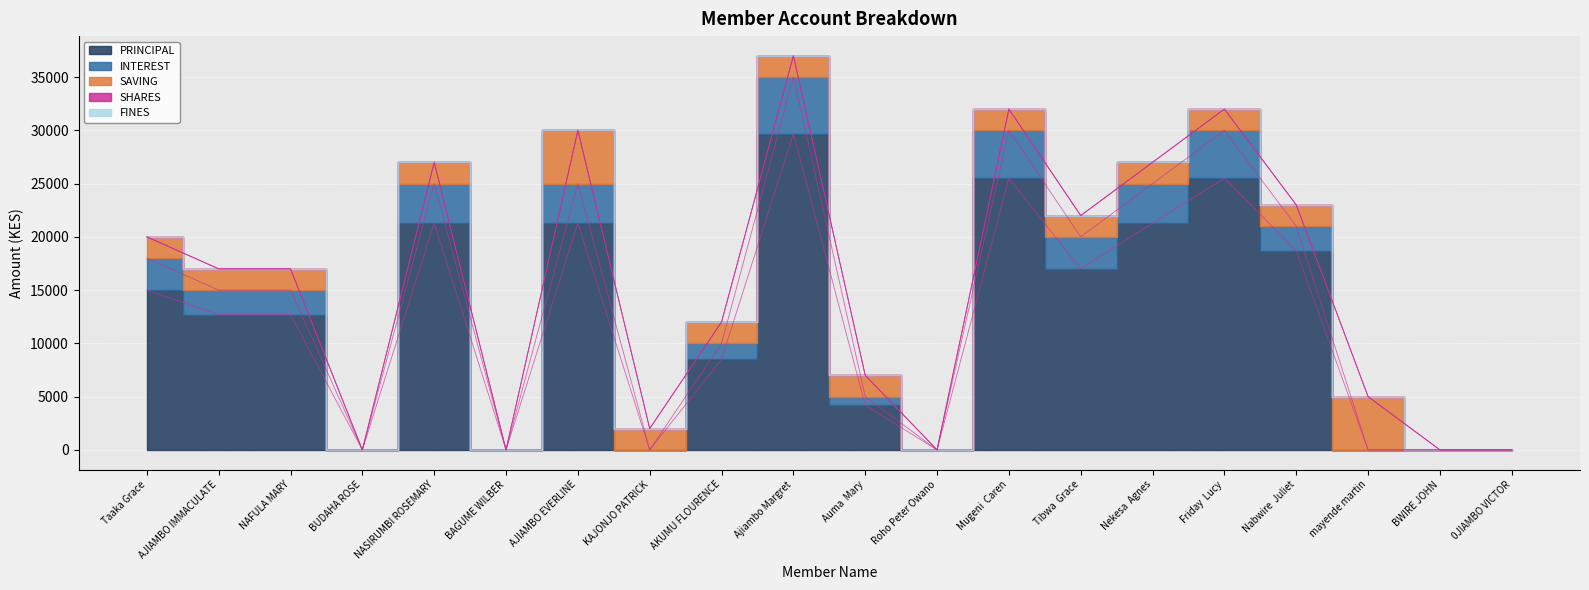

Which category has the lowest value in the INTEREST series?

BUDAHA ROSE